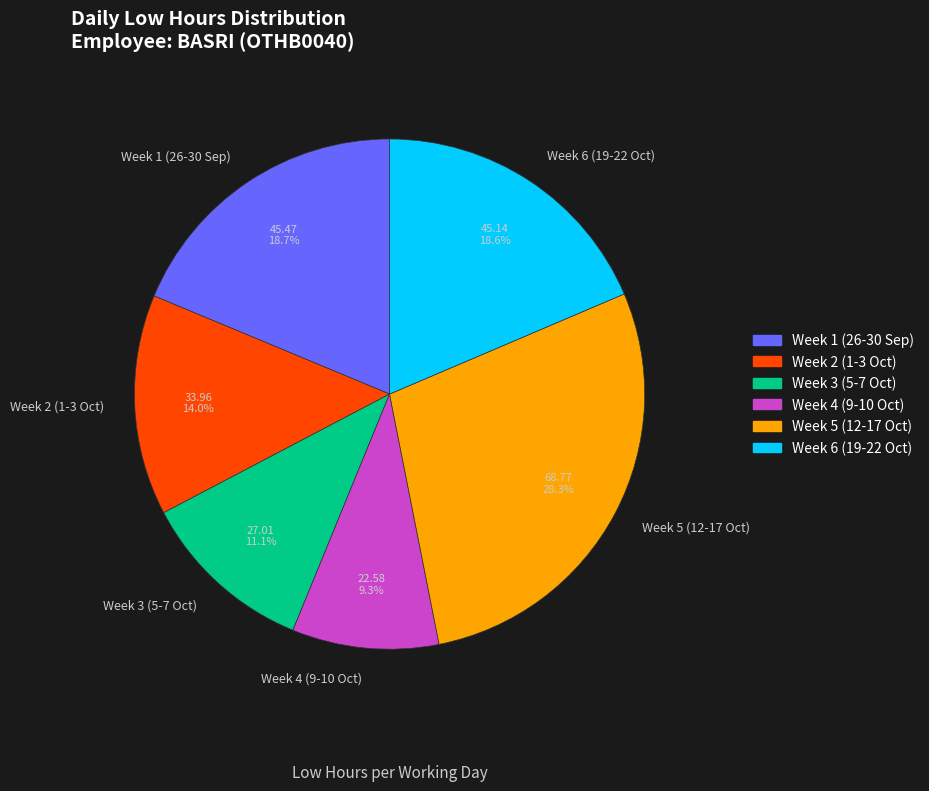

What percentage do Week 5 (12-17 Oct) and Week 3 (5-7 Oct) together represent?

39.4%